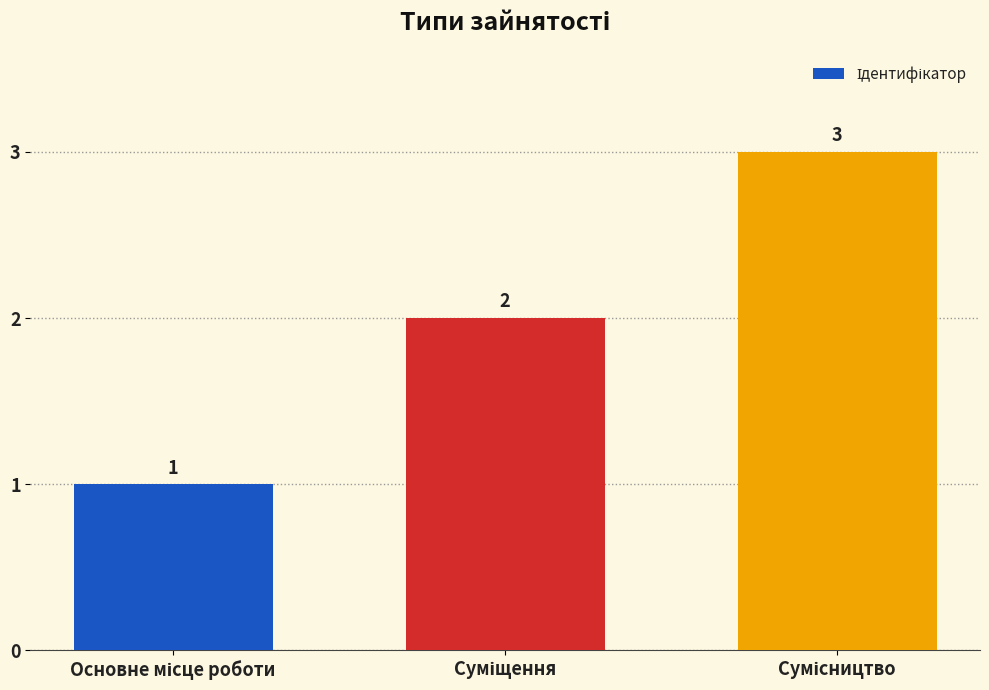

What is the maximum value shown in the chart?

3